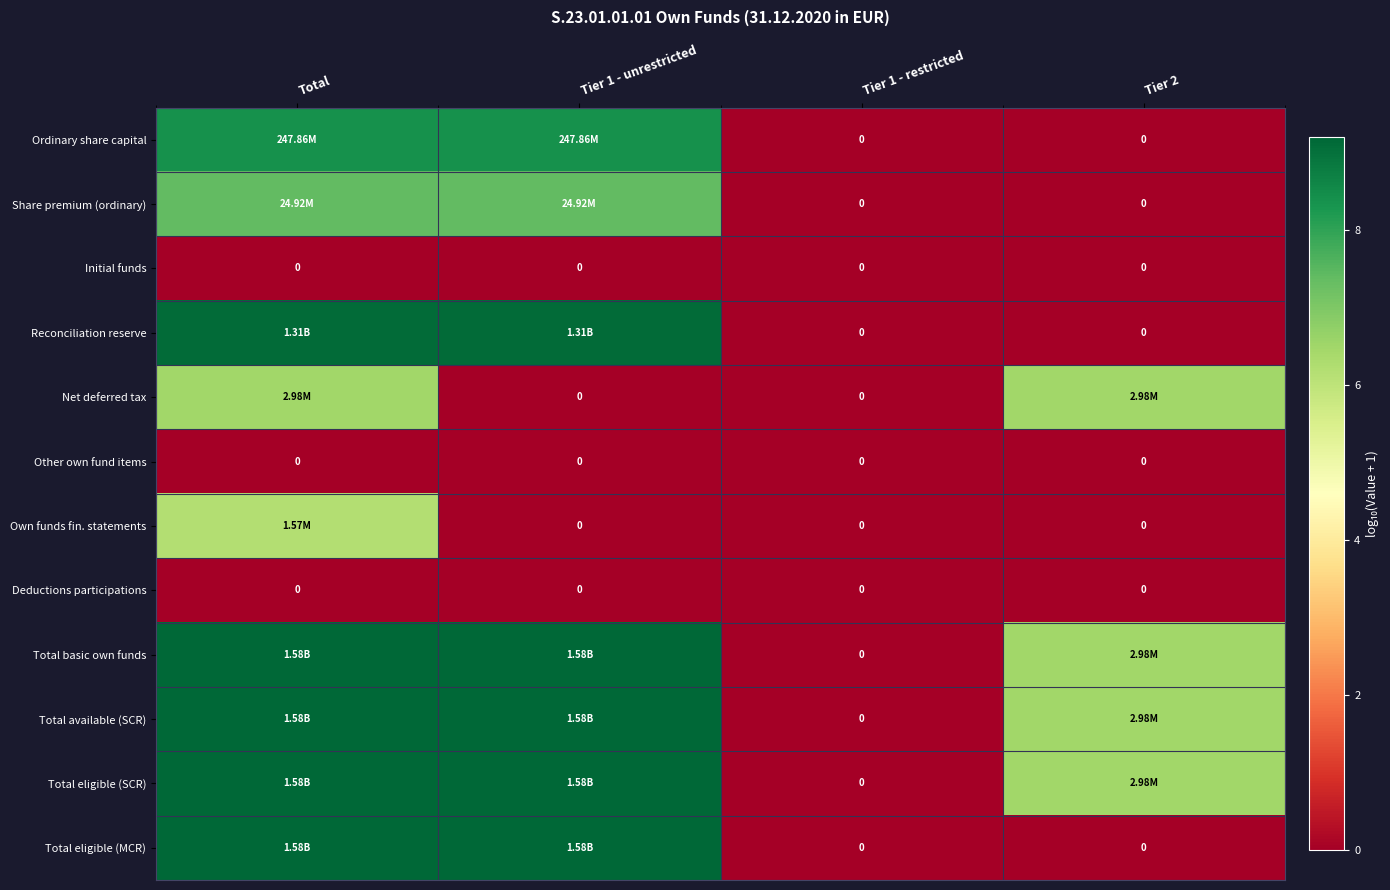

What is the difference between the maximum and minimum values in the Share premium (ordinary) series?

7.4